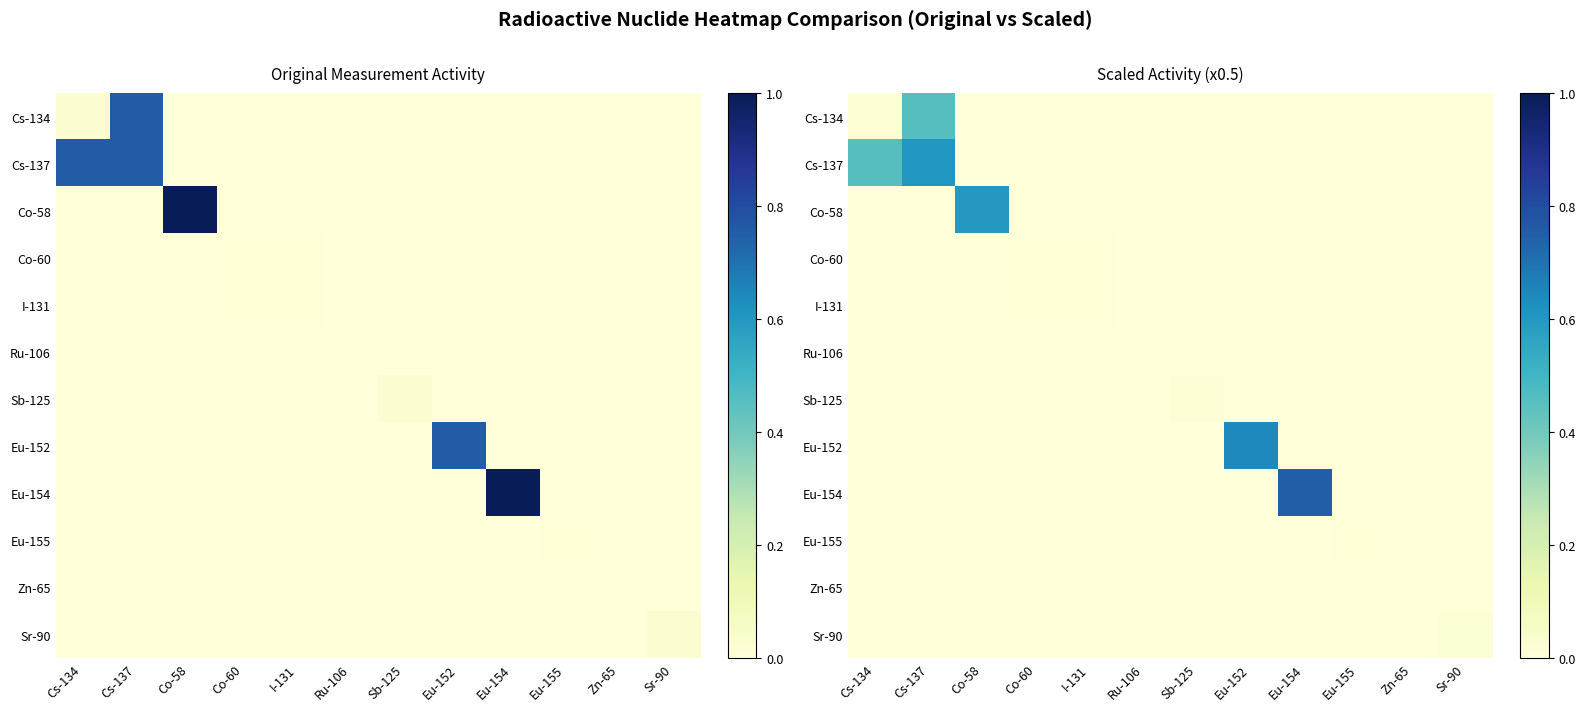

How many distinct data groups are displayed?

12